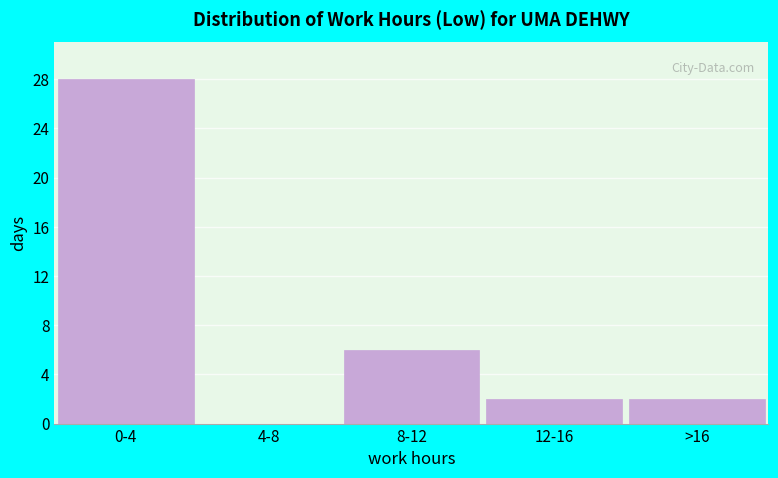

Reading left to right, list all the values displayed in this chart.

0-4=28	4-8=0	8-12=6	12-16=2	>16=2